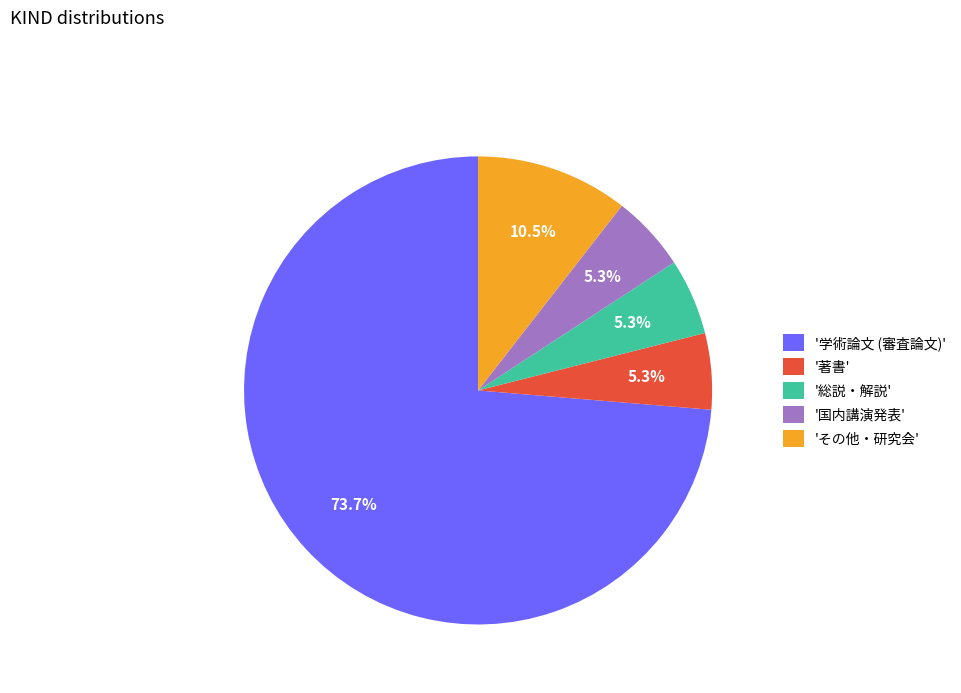

How many segments does this pie chart have?

5